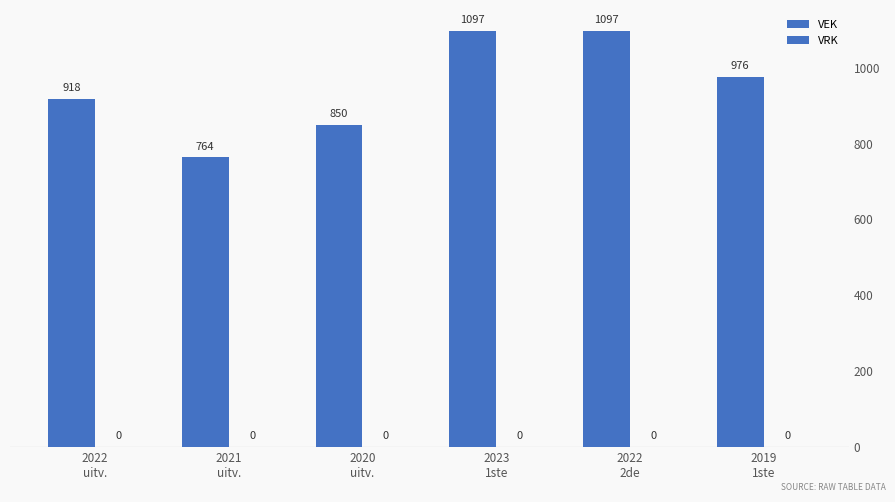

Which series changed the most between 2021
uitv. and 2023
1ste?

VEK